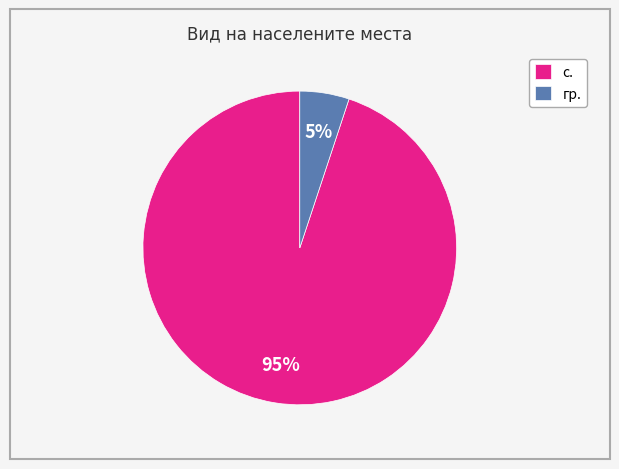

Between с. and гр., which is larger?

с.